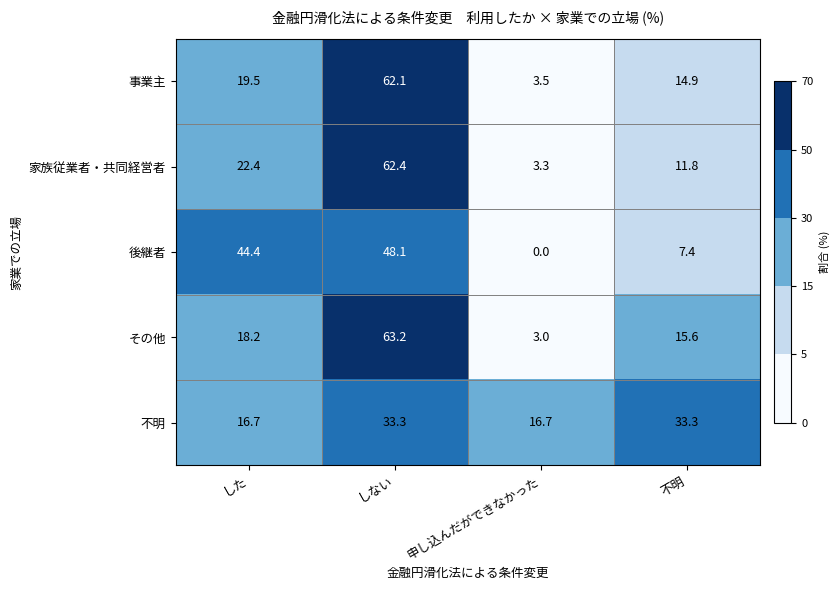

Is it true that その他 equals 18.2 at した?

True